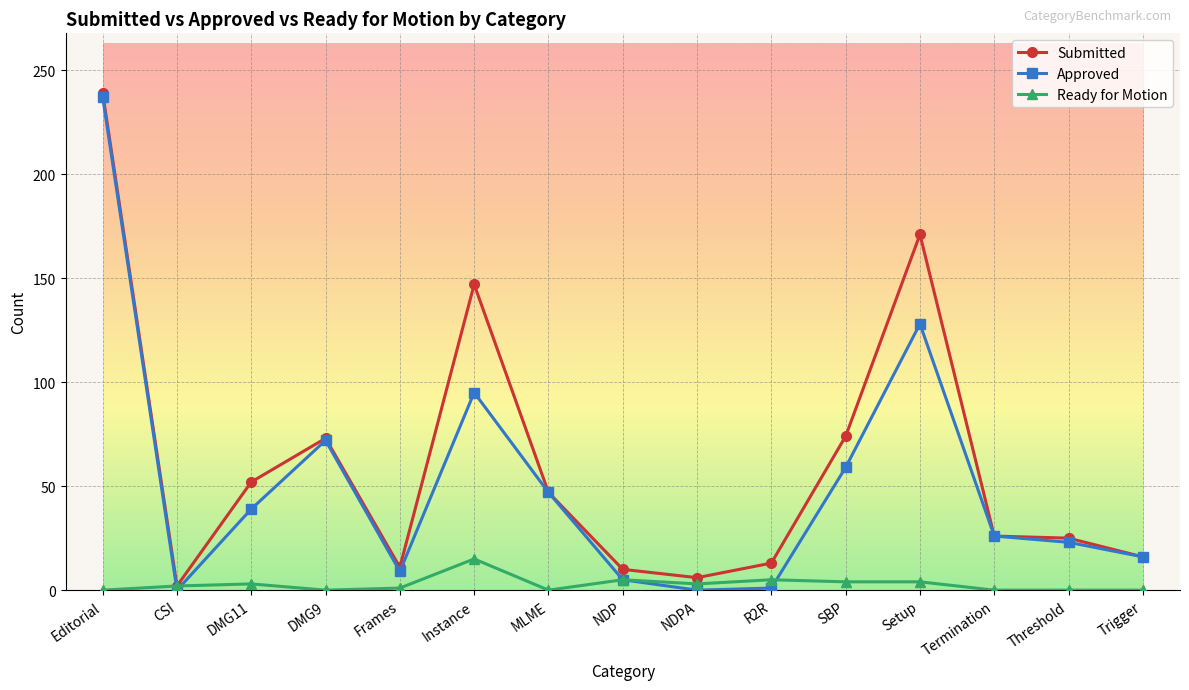

What is the label of the 10th point from the right?

Instance